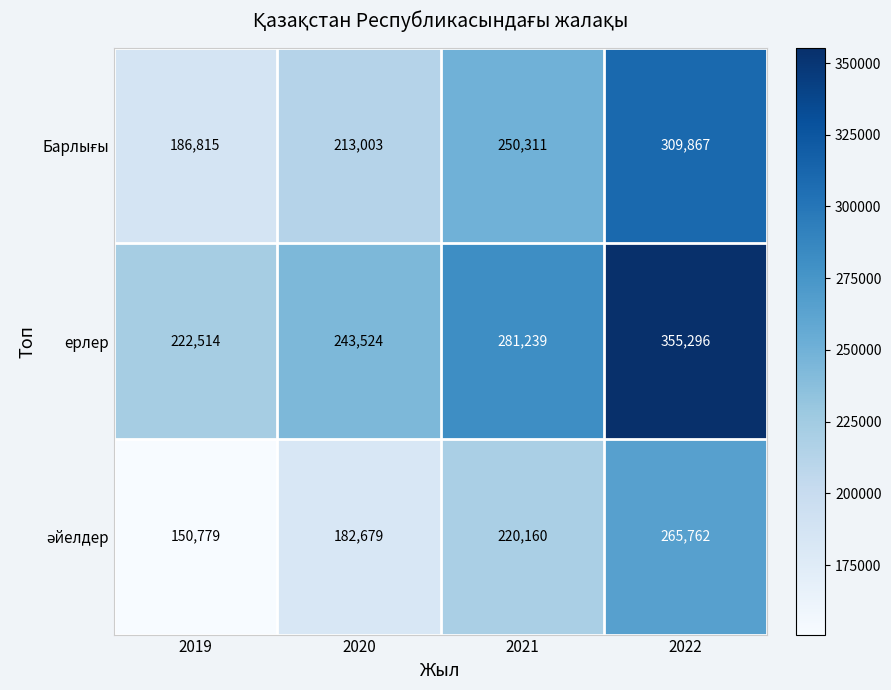

What is the sum of the ерлер values at 2019 and 2021?

503753